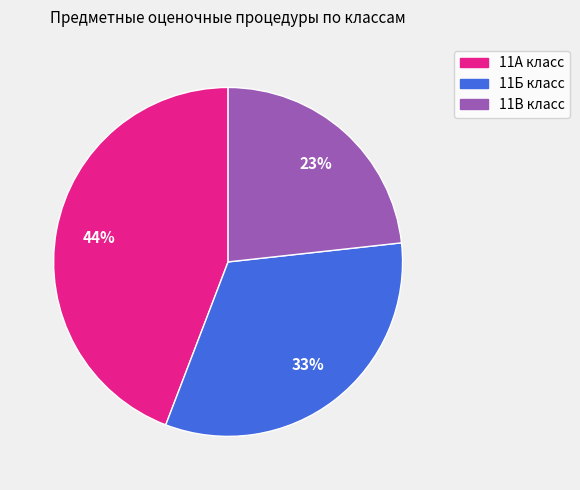

Which slice is the largest?

11А класс